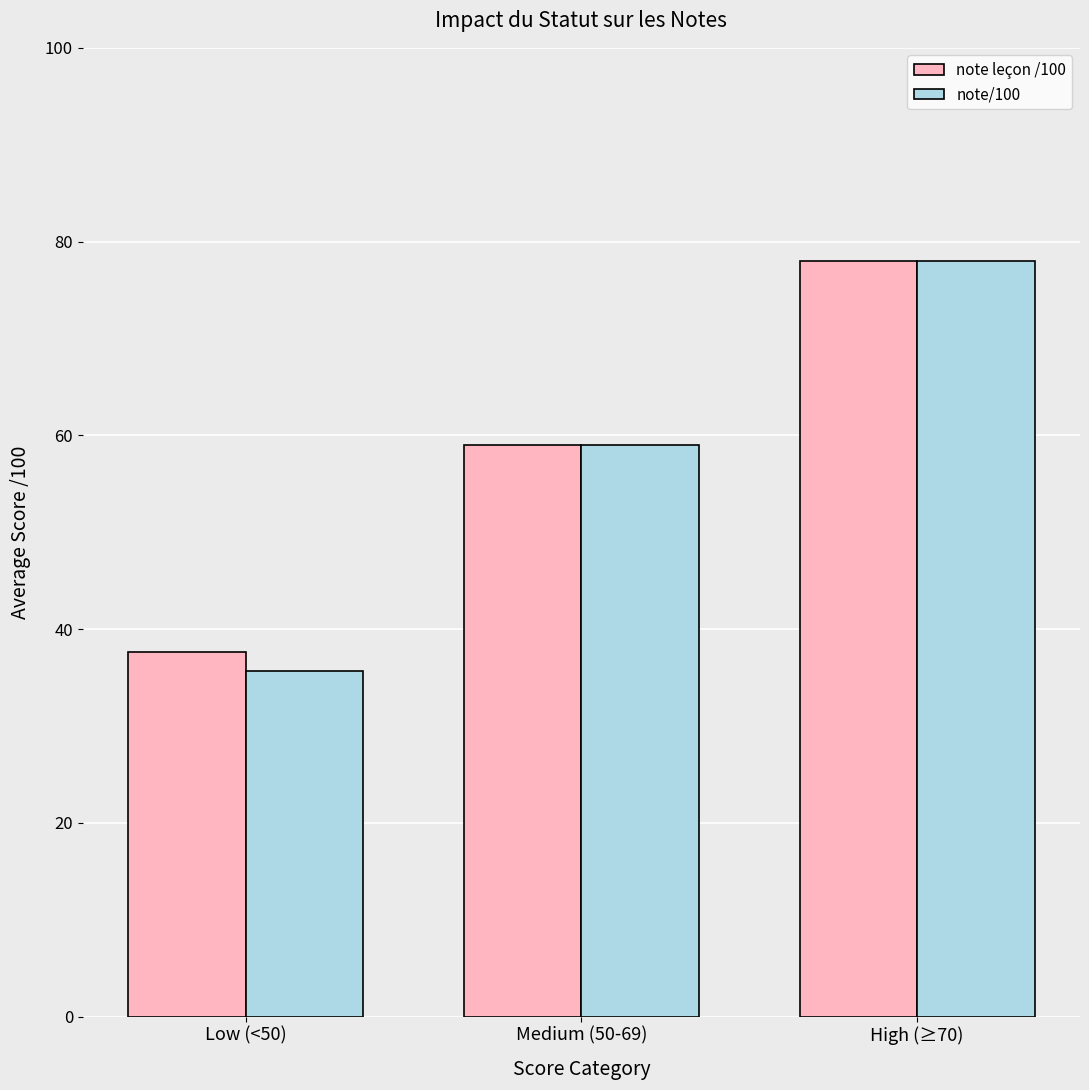

What is the label of the 3rd bar from the left?

High (≥70)